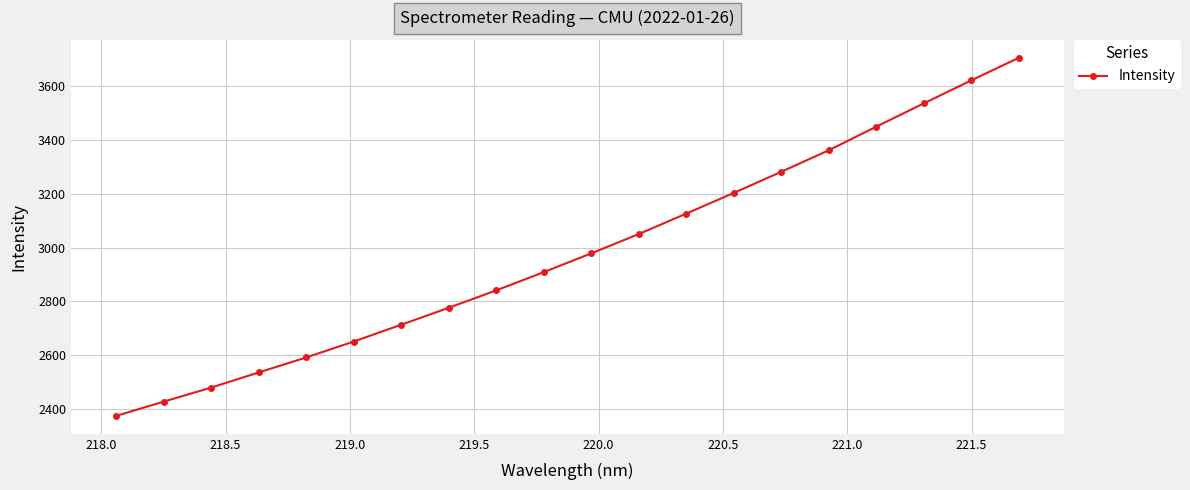

How many data points are less than 2978?

10